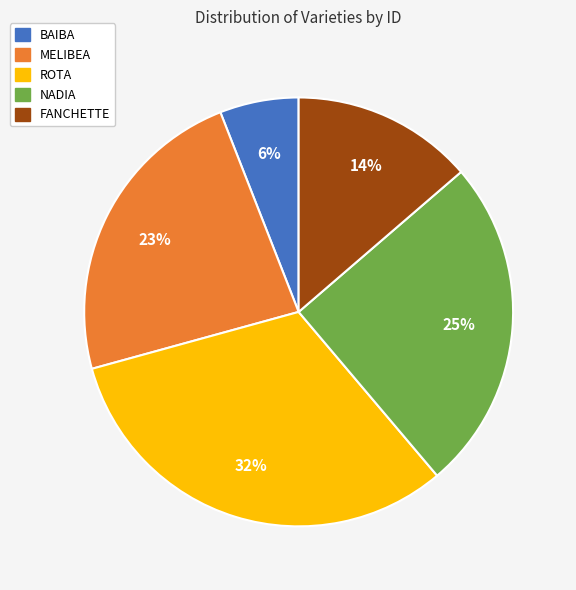

Is NADIA the majority of the pie?

No